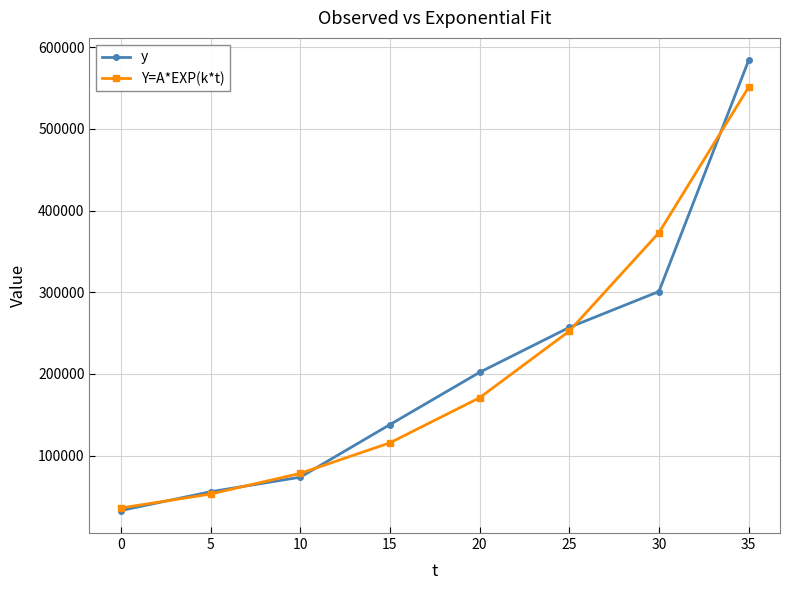

Which series has the widest spread of values?

y